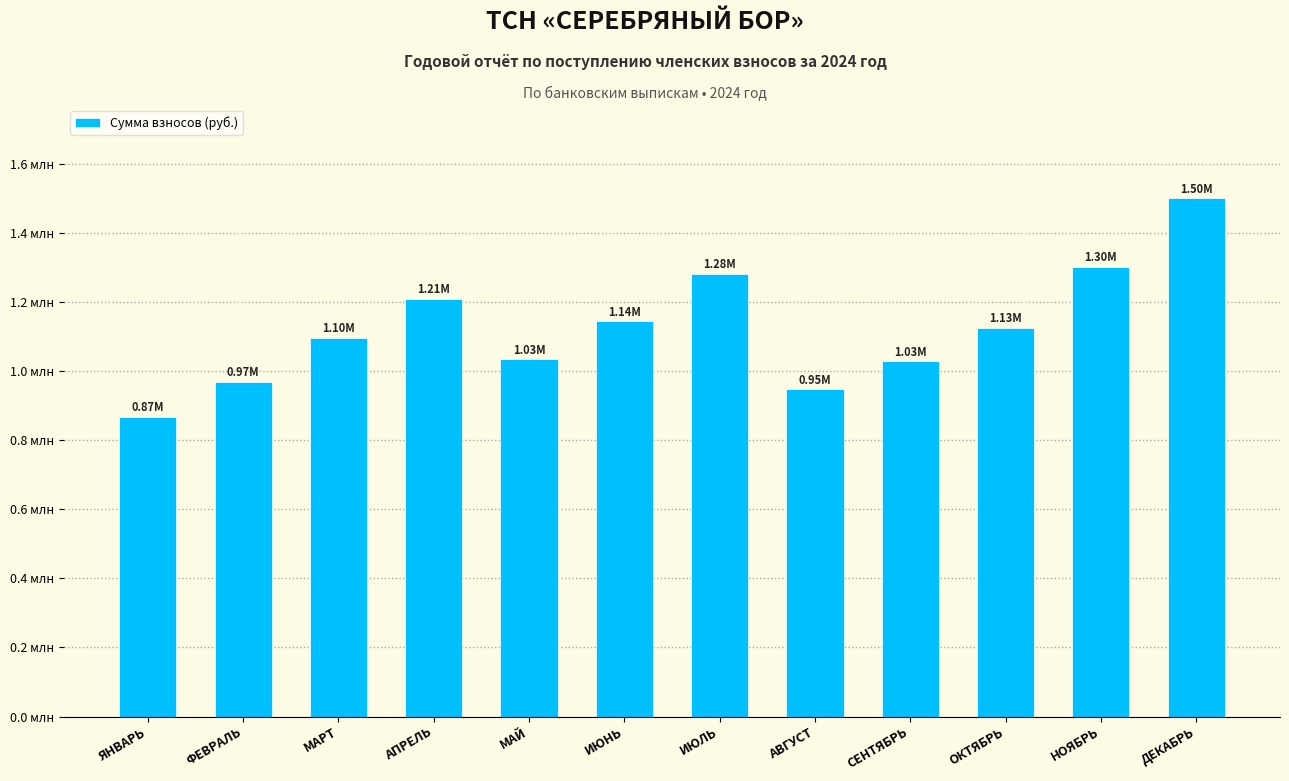

What is the change in value from ИЮНЬ to ИЮЛЬ?

+136990.8